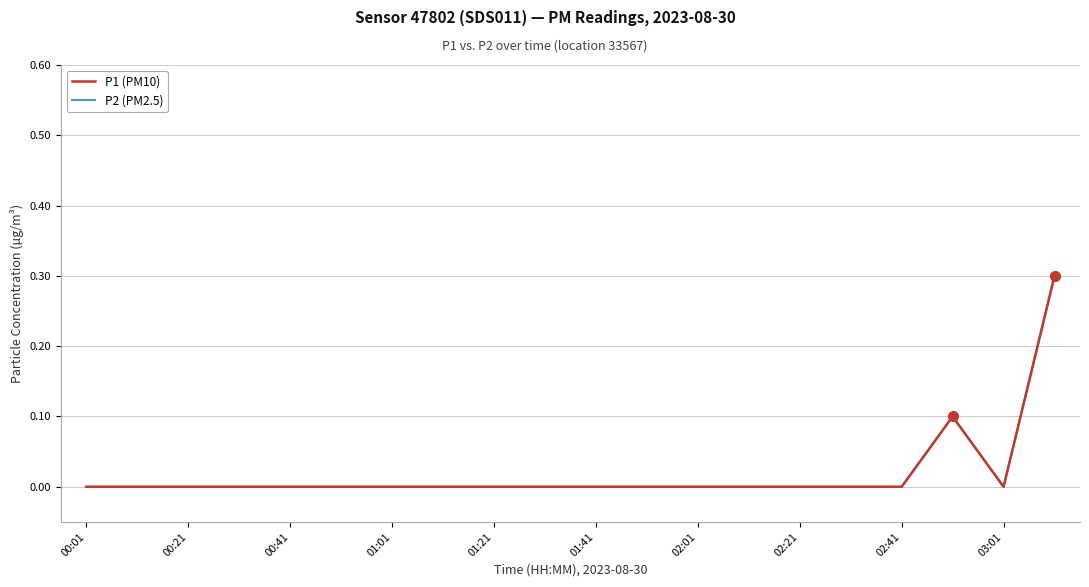

Does the chart have visible grid lines?

Yes